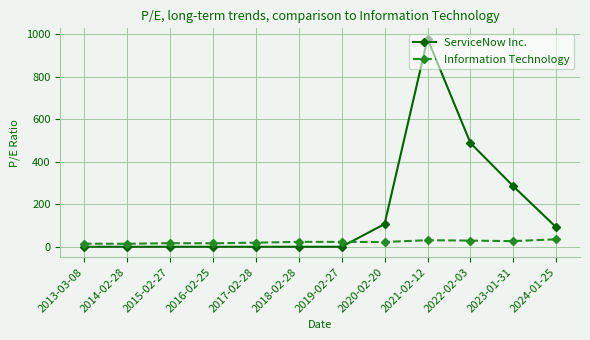

Rank the series by their maximum value, from highest to lowest.

ServiceNow Inc., Information Technology